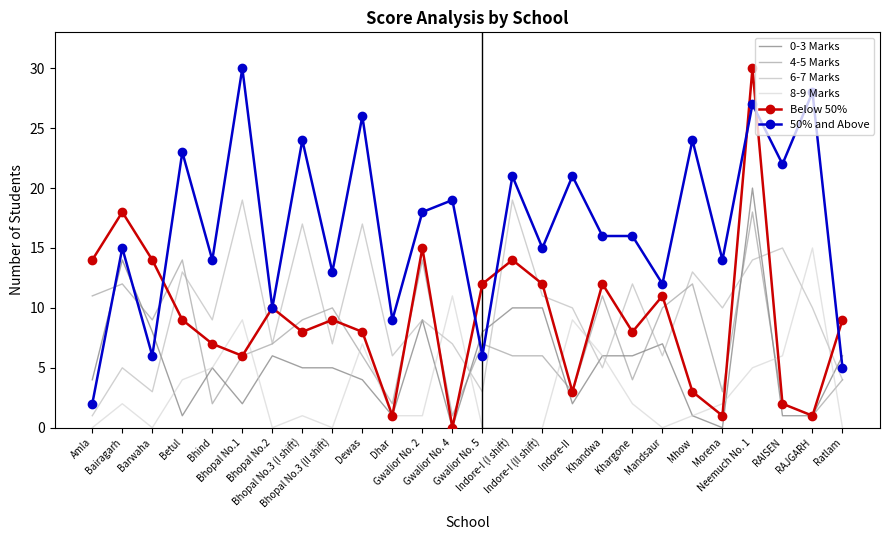

Which series changed the most between Betul and Dewas?

4-5 Marks